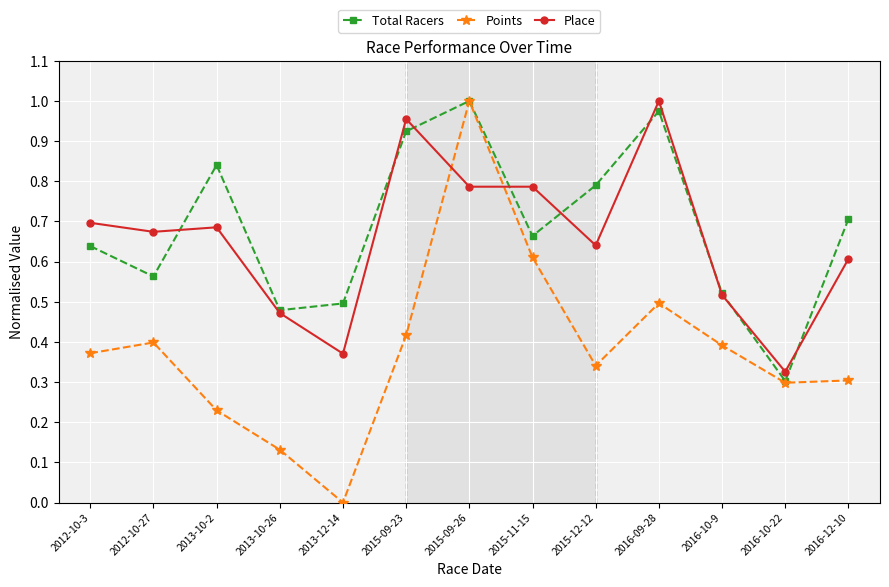

Between 2012-10-3 and 2013-10-2, which series saw the biggest shift?

Total Racers